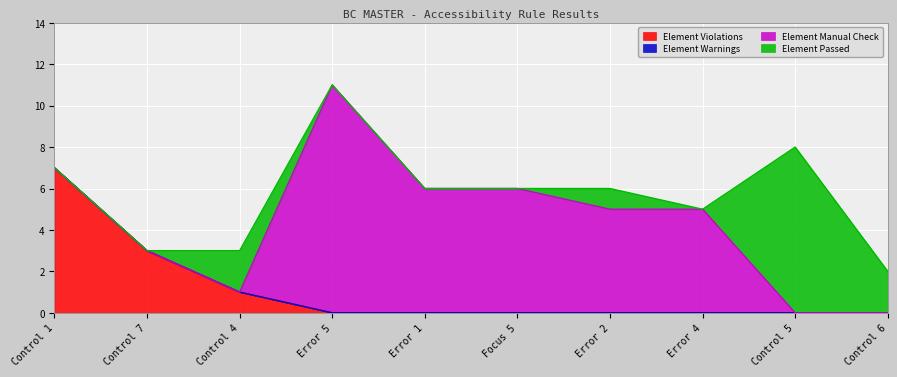

What is the total value across all series at Control 1?

7